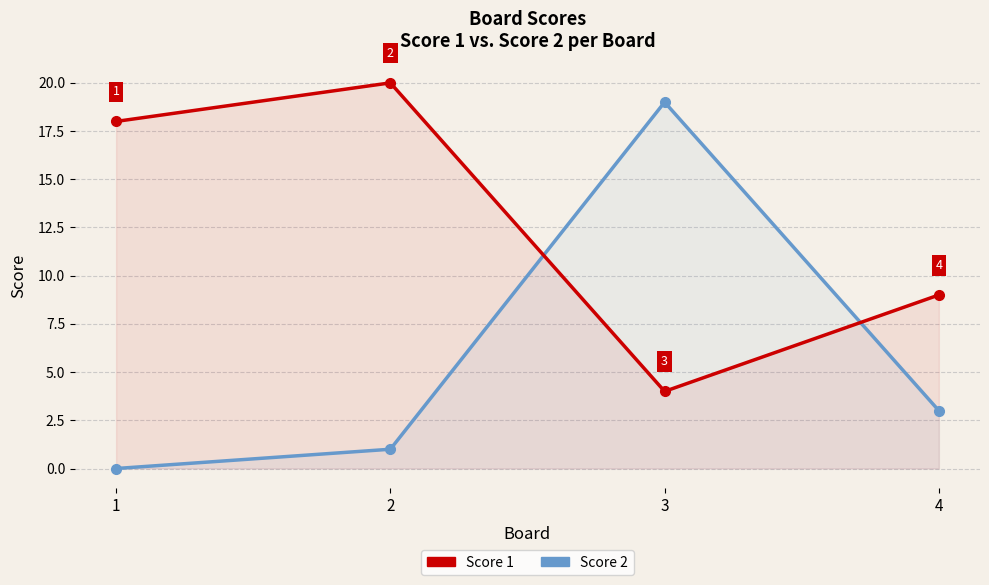

Which series changed the most between 1 and 4?

Score 1